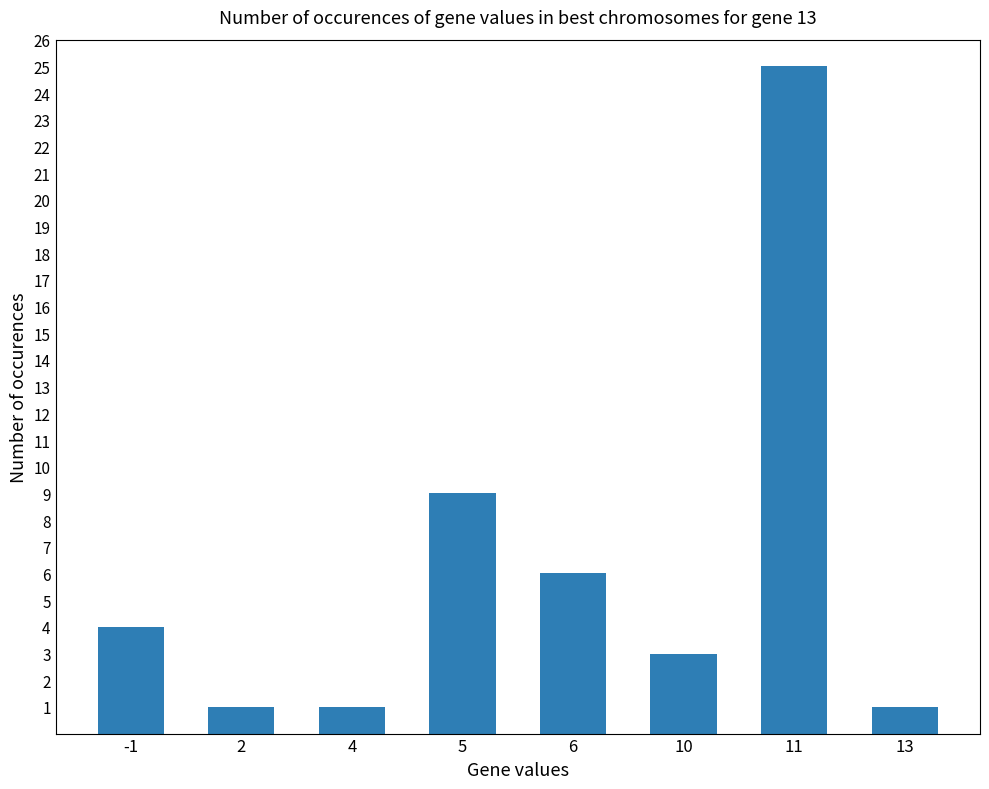

What is the value of the 4th bar from the left?

9